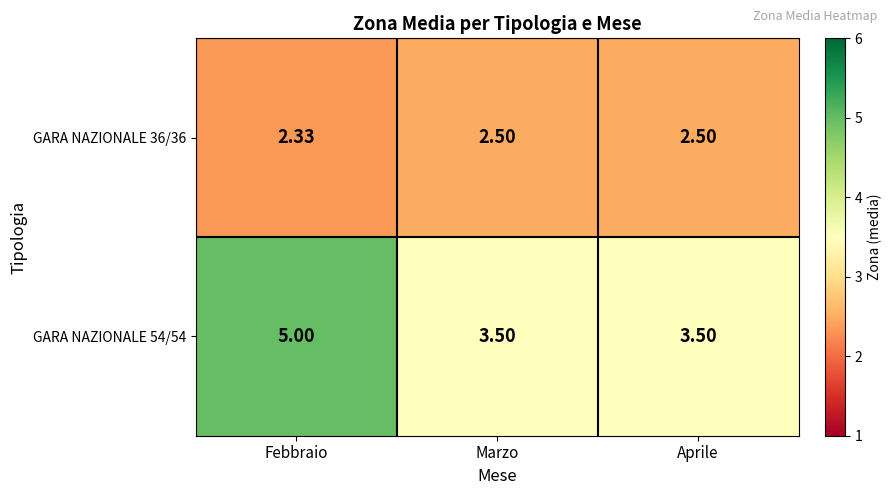

At which category does the chart reach its minimum across all series?

Febbraio